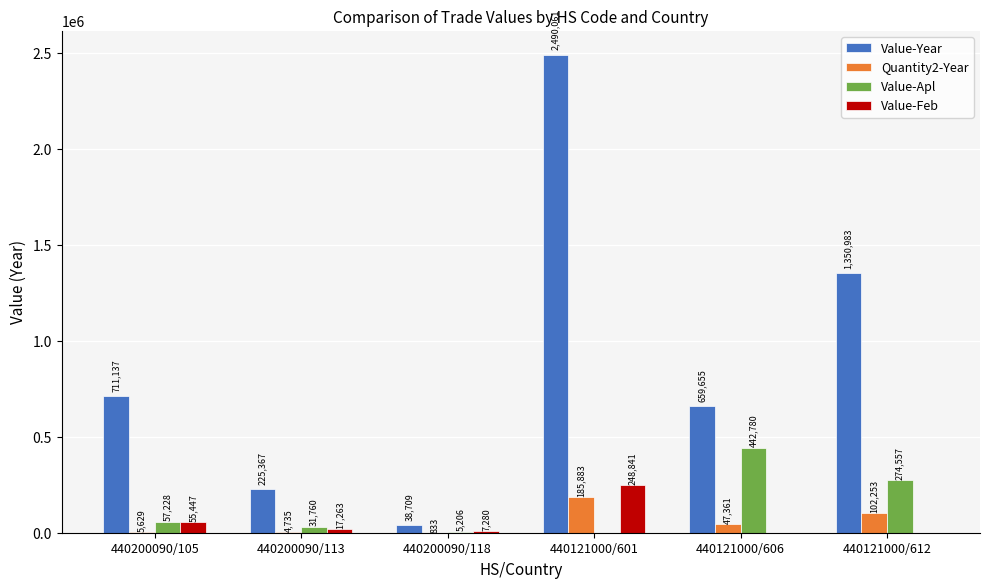

What is the sum of the Value-Year values at 440121000/612 and 440121000/601?

3841044